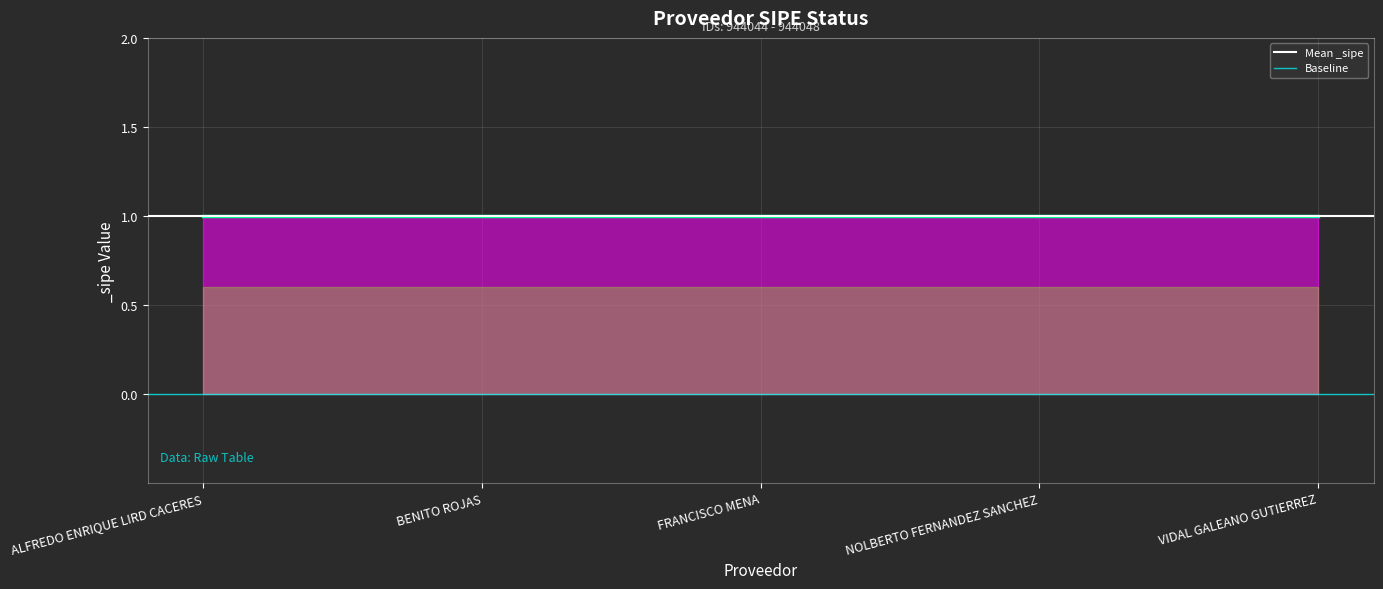

How many lines are shown in the chart?

2